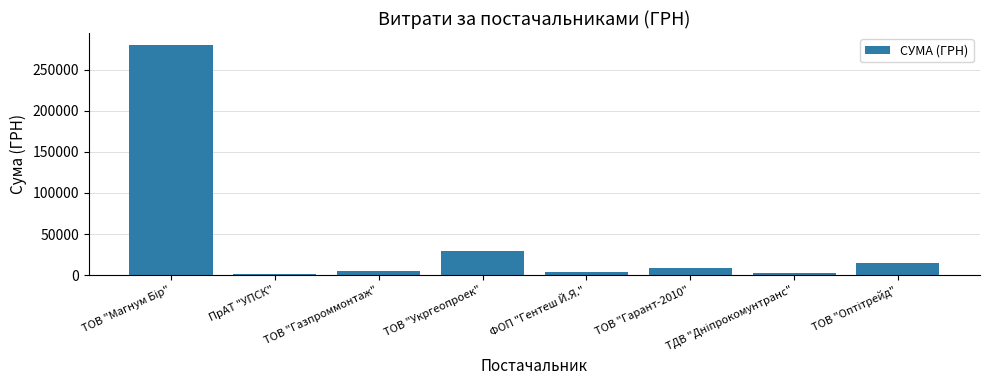

Between ТОВ "Газпроммонтаж" and ТОВ "Укргеопроек", which is larger?

ТОВ "Укргеопроек"